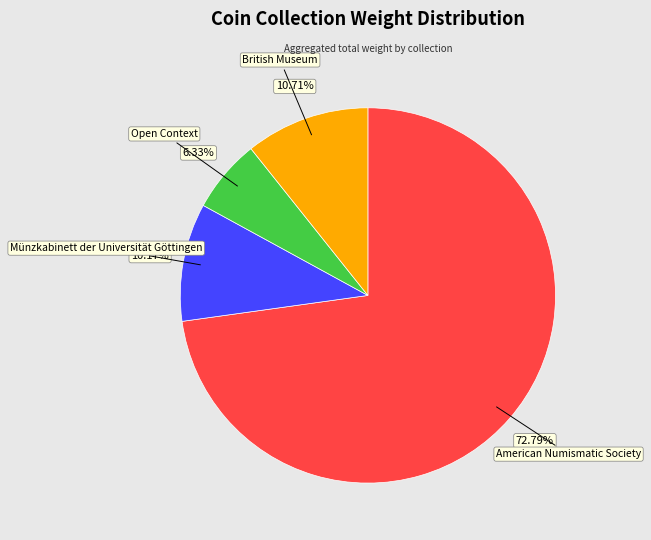

To the nearest percent, what portion does British Museum represent?

11%